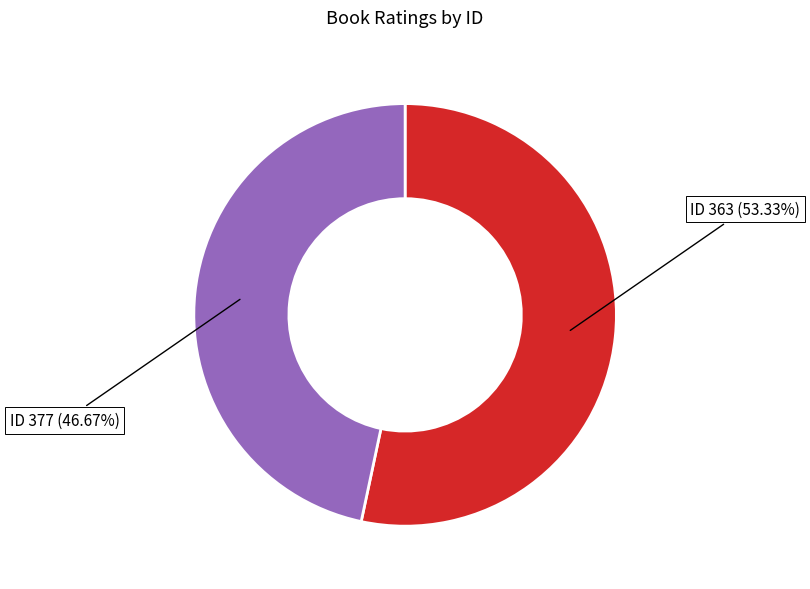

To the nearest percent, what is the difference between the largest and smallest slice percentages?

7%